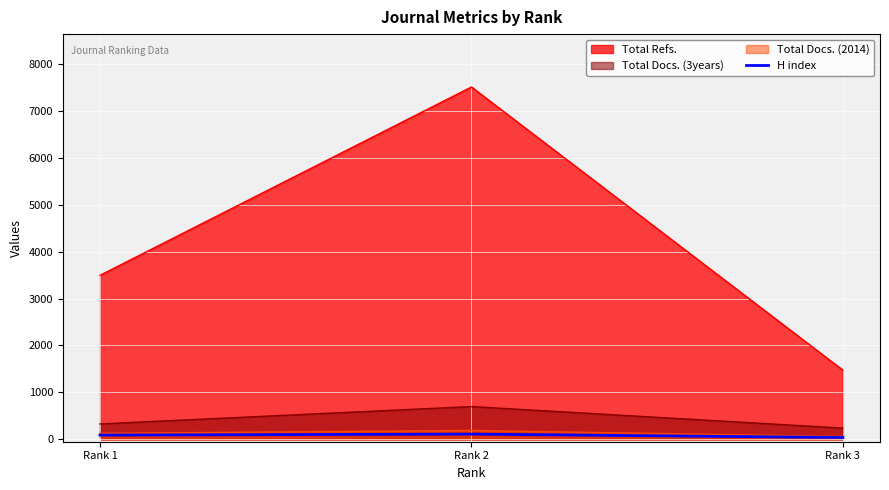

At which category does the chart reach its peak across all series?

Rank 2